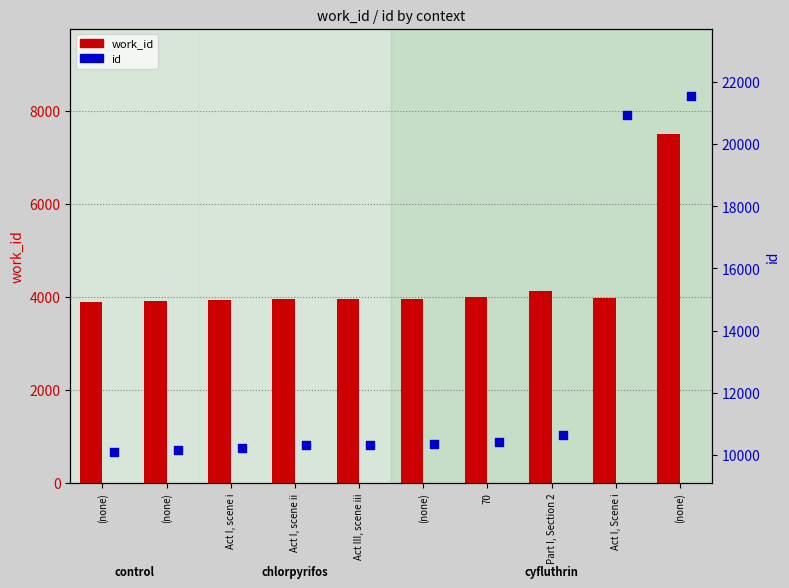

At which category is the sum across all series the highest?

(none)